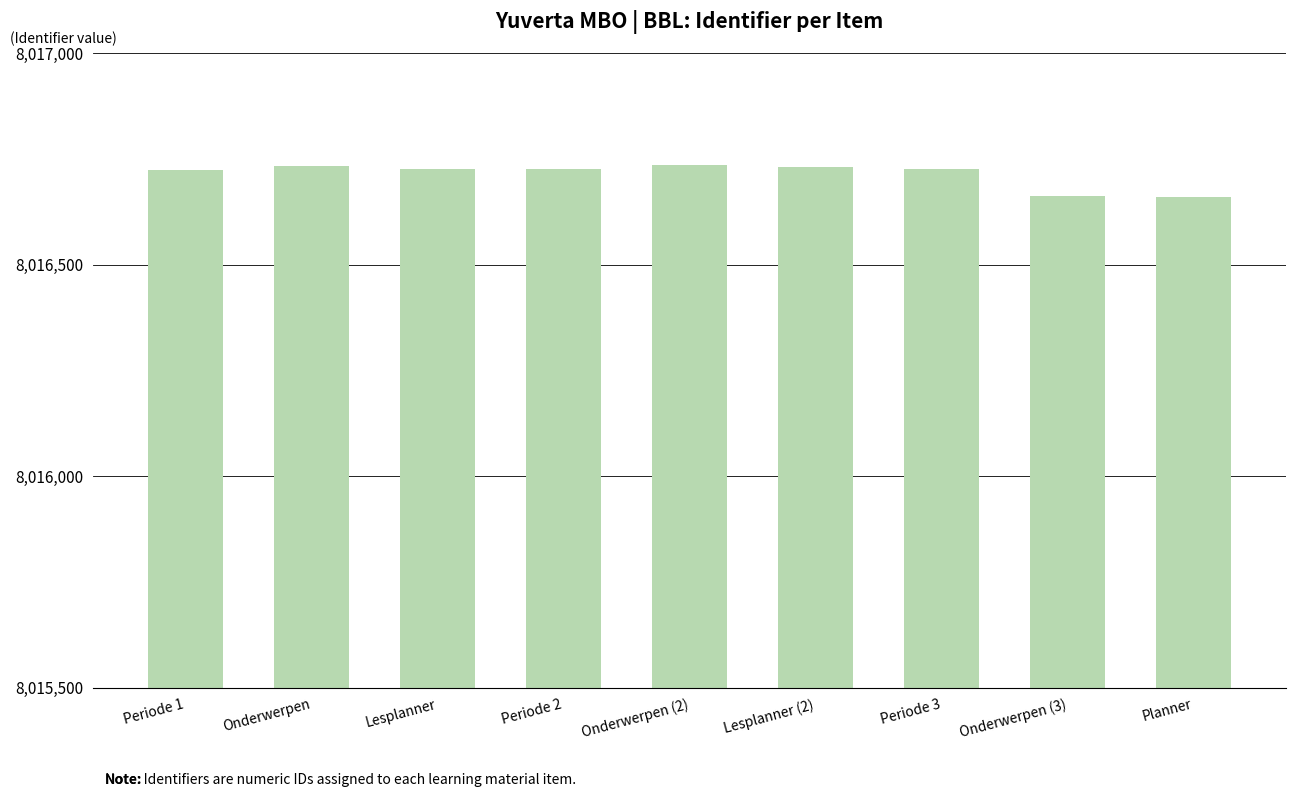

Approximately how many times larger is the value at Lesplanner compared to Planner?

1.0